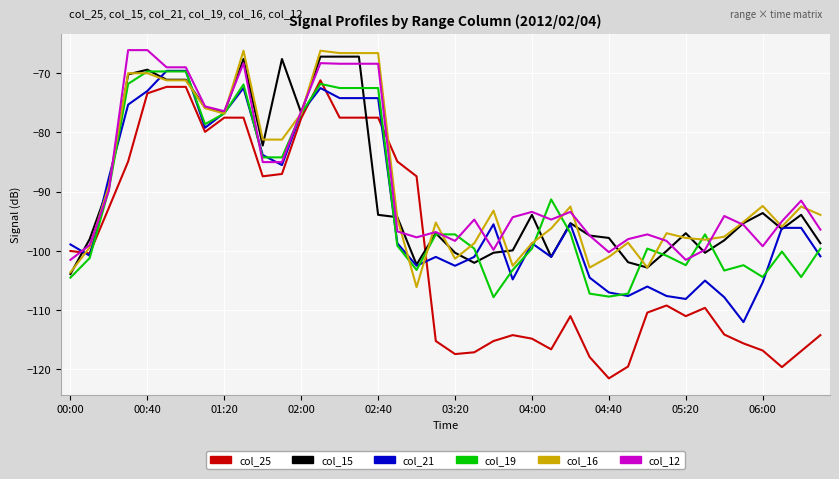

Which series has the widest spread of values?

col_25